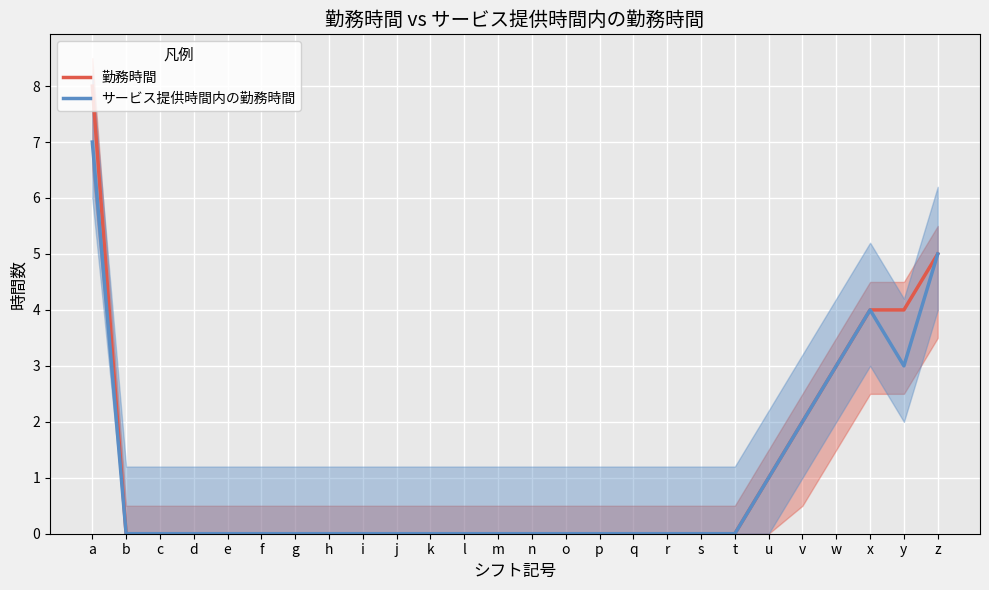

What is the highest value of the 勤務時間 series?

8